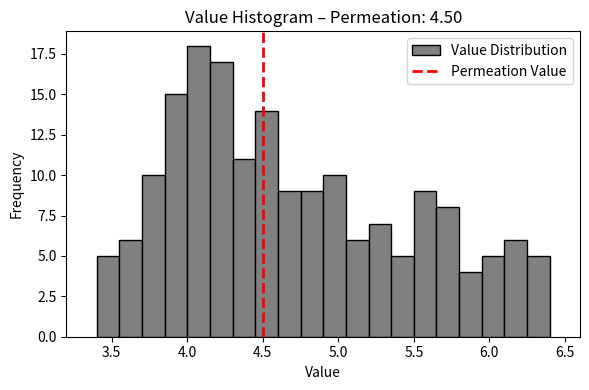

Read against the x-axis, roughly where is the centre of the tallest bar?

4.10